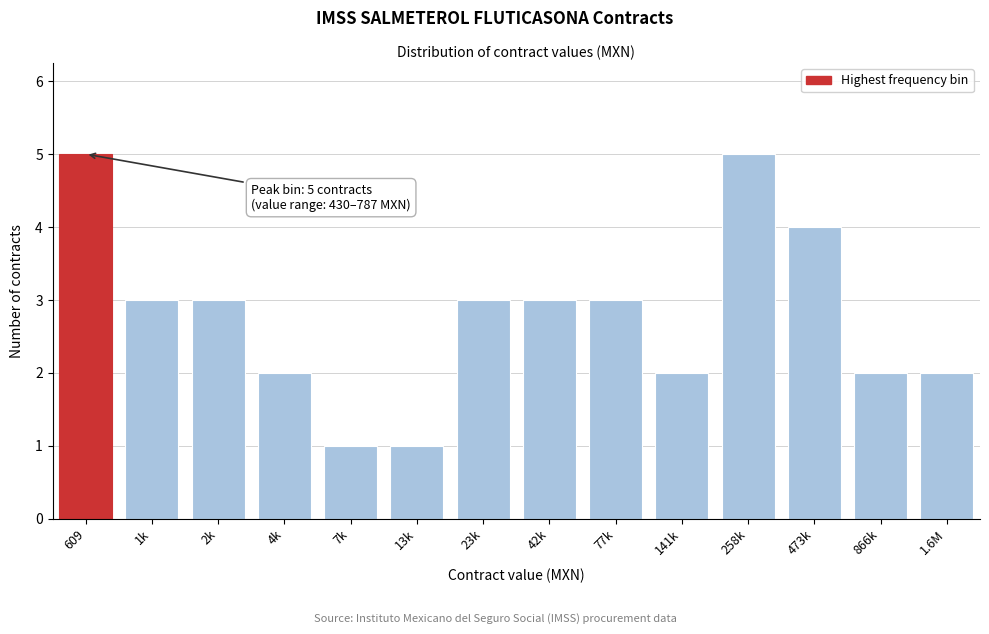

Reading right to left, what are all the values shown in this chart?

1.6M=2	866k=2	473k=4	258k=5	141k=2	77k=3	42k=3	23k=3	13k=1	7k=1	4k=2	2k=3	1k=3	609=5